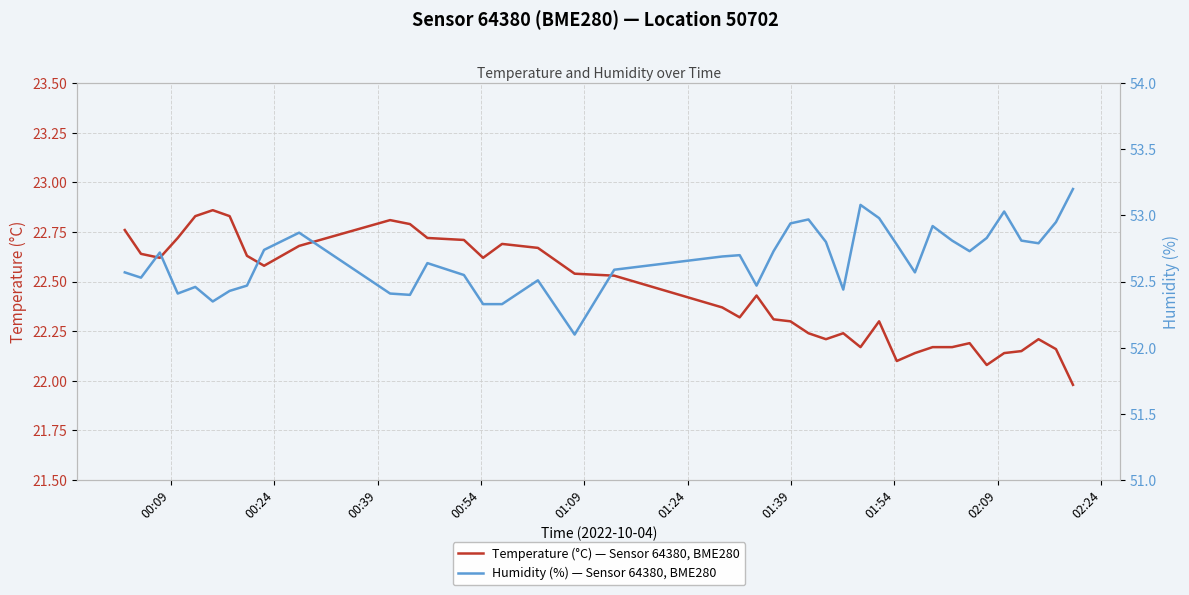

What is the minimum value for Temperature (°C) — Sensor 64380, BME280?

22.0